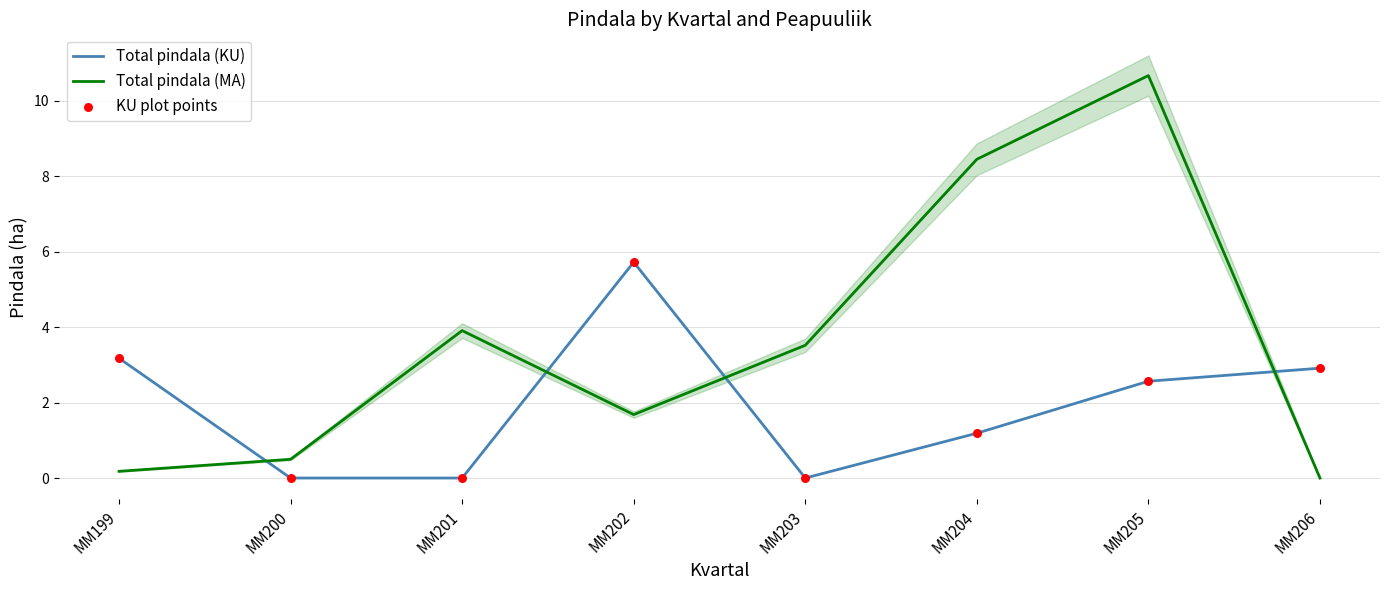

What are all the series names shown in the legend?

Total pindala (KU), Total pindala (MA), KU plot points